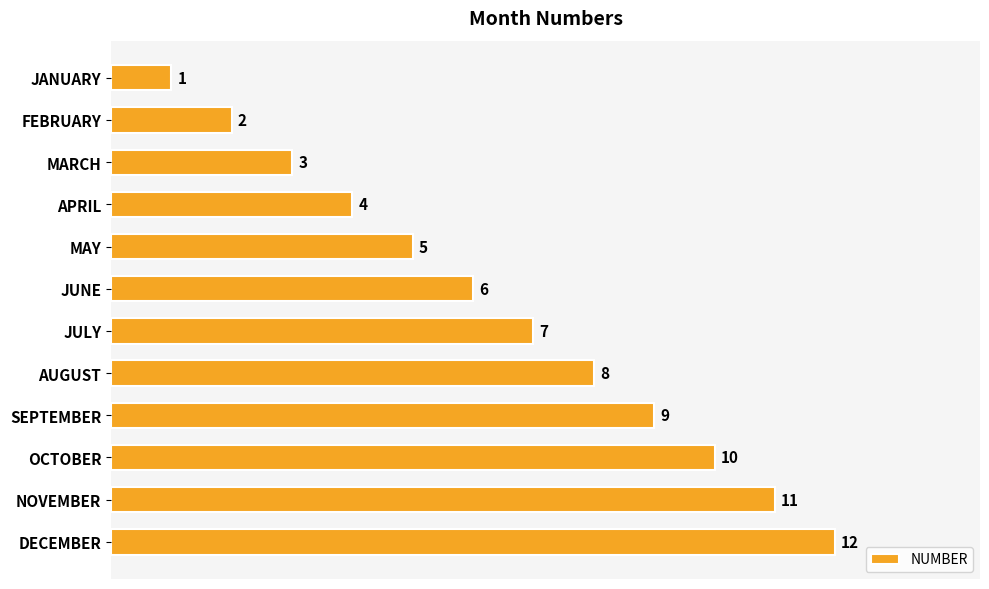

What is the difference between the second highest and second lowest values?

9